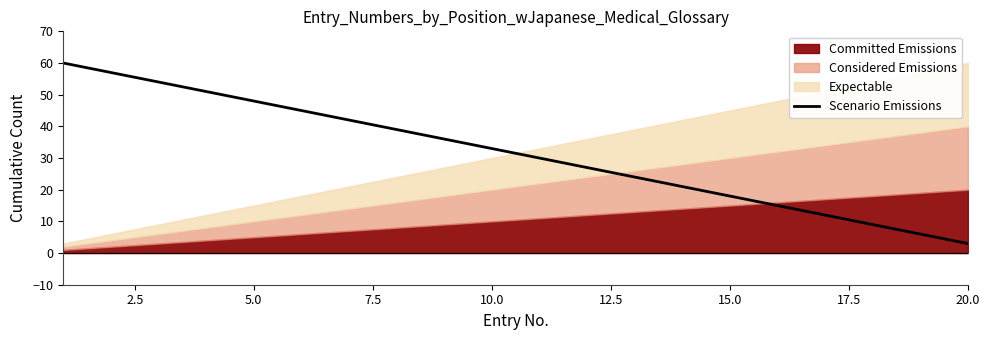

How many lines are shown in the chart?

1